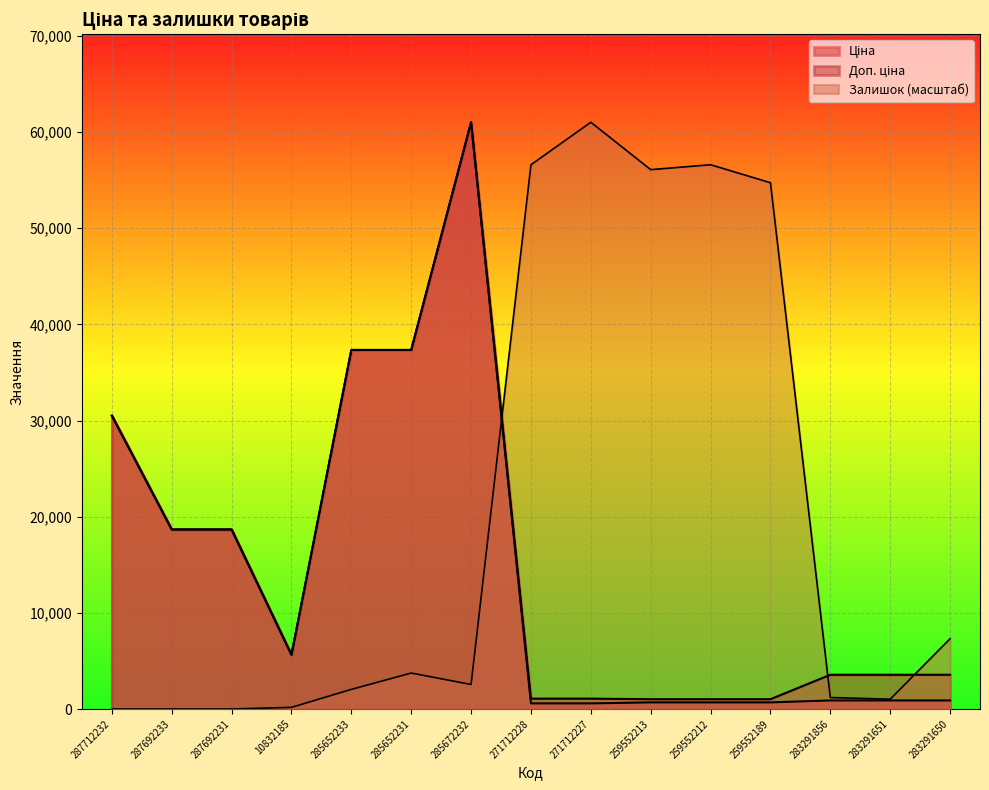

What is the average value of the Ціна series?

14340.7